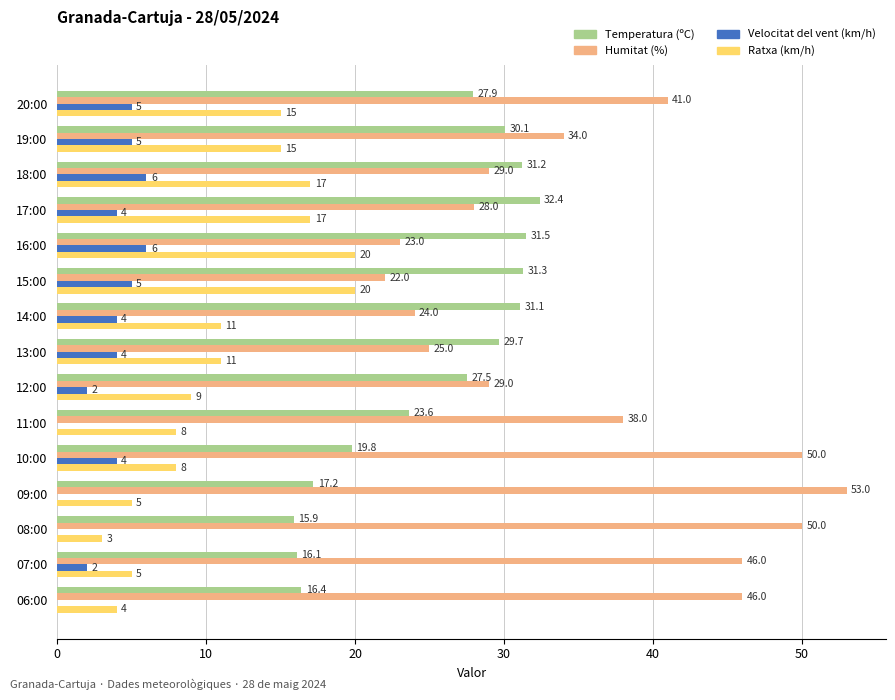

What is the sum of all Velocitat del vent (km/h) values?

47.0